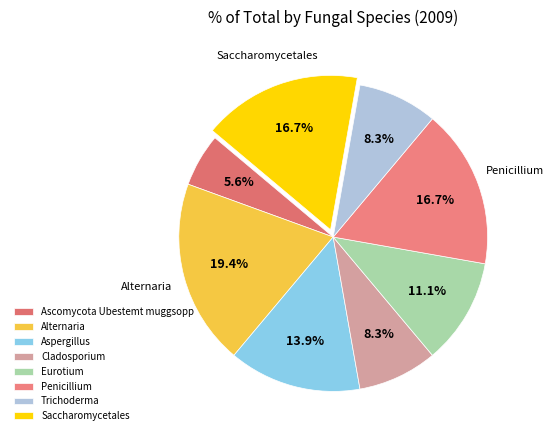

Is there any slice that represents more than half of the pie?

No